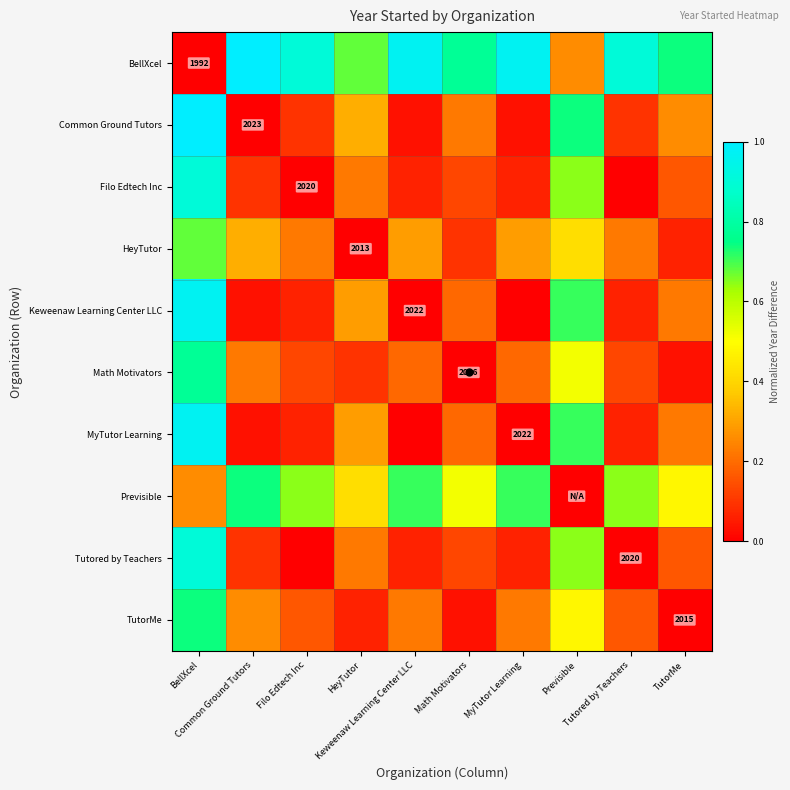

Which series has the largest range (max minus min)?

BellXcel